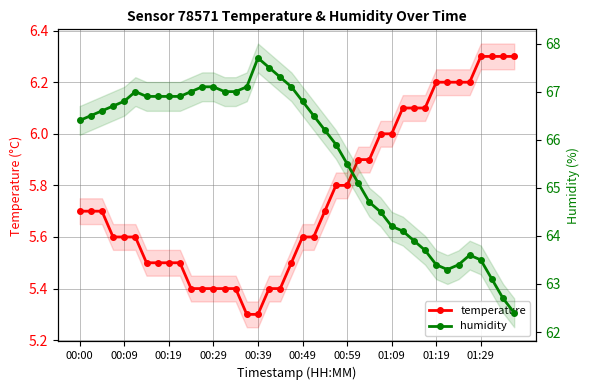

Does the chart have visible grid lines?

Yes